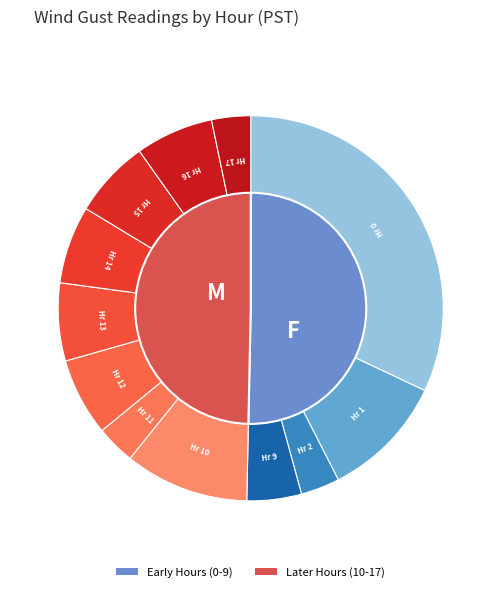

Is 10 the majority of the pie?

No